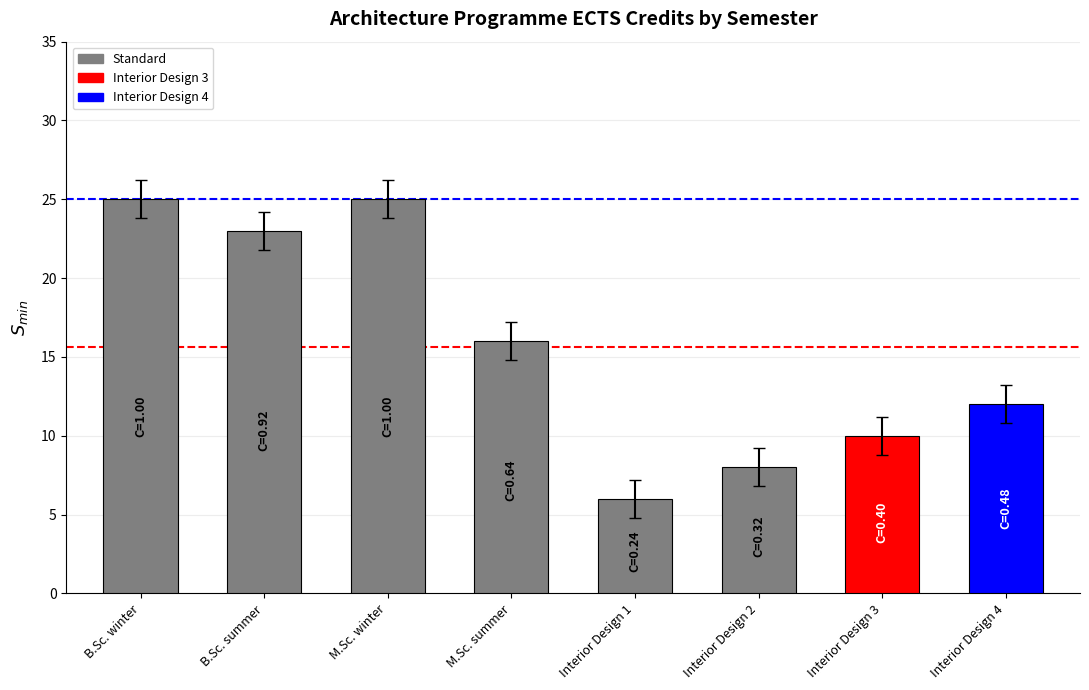

What is the label of the 1st bar from the left?

B.Sc. winter